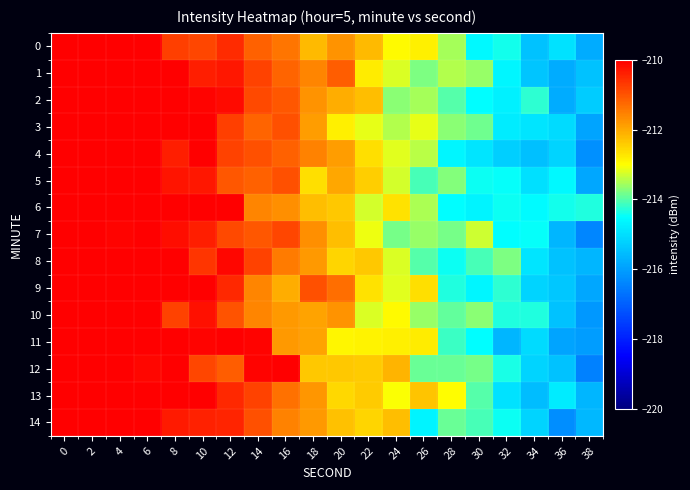

Rank the series at 12 from highest to lowest value.

11, 6, 8, 2, 1, 14, 9, 13, 0, 3, 4, 7, 10, 5, 12